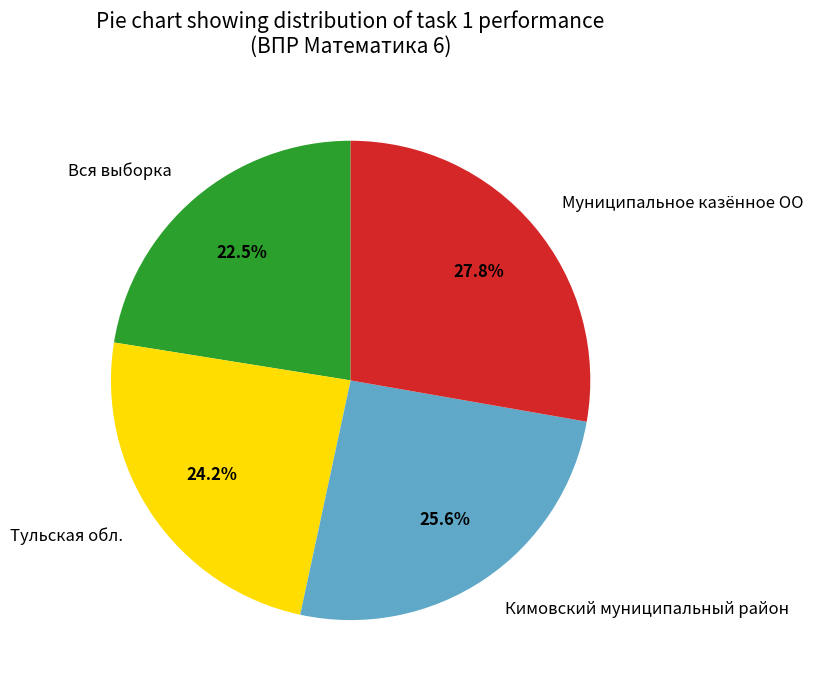

Is it true that Тульская обл. is 24% of the pie?

True